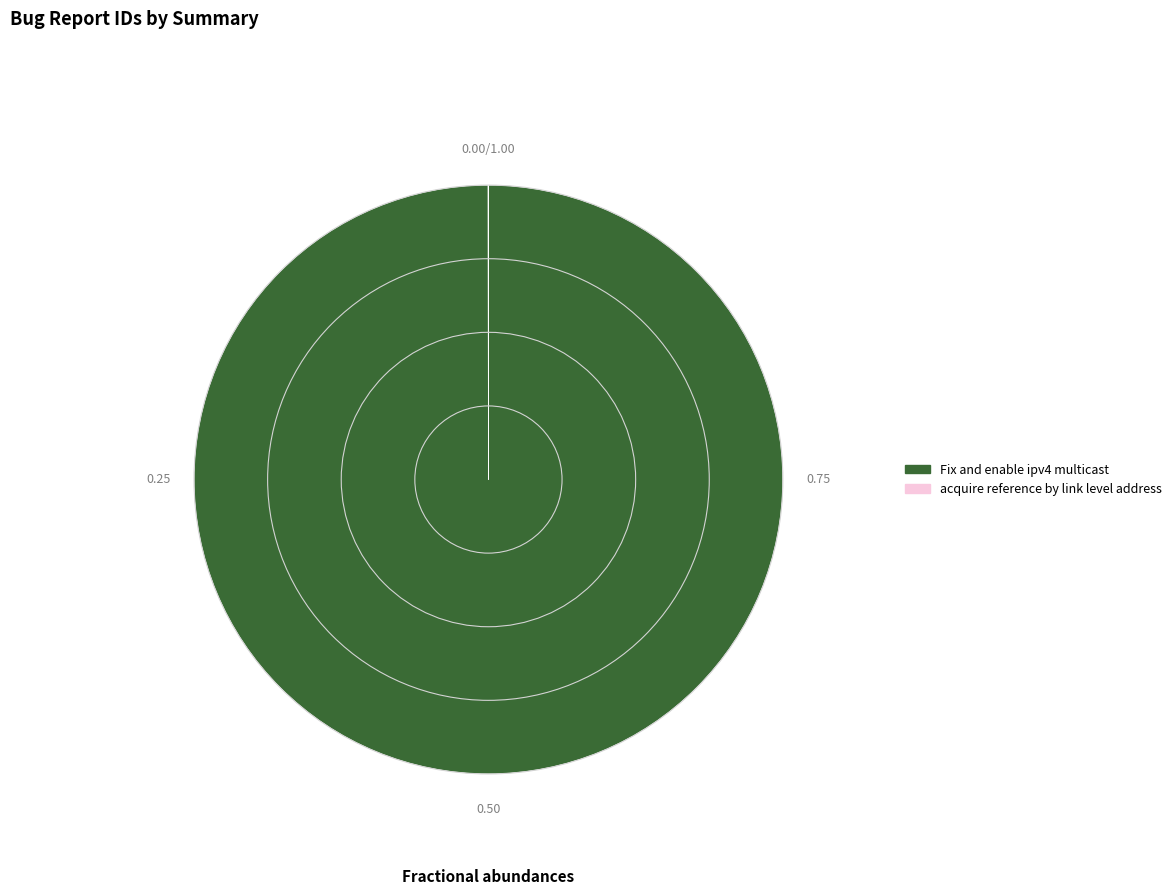

Is there a majority slice in this chart?

Yes